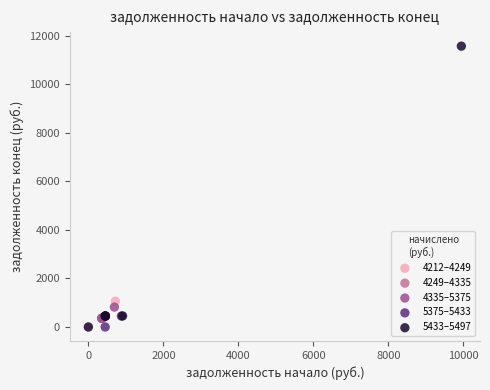

Which series has the largest Y range (max minus min)?

5433–5497